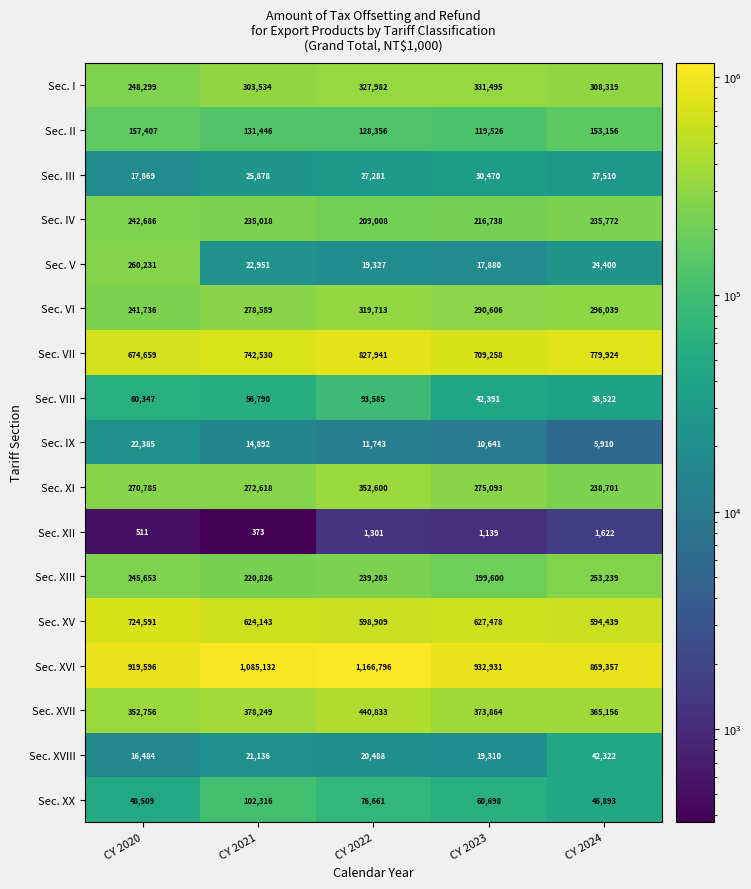

At CY 2023, list the series in order from largest to smallest.

Sec. XVI, Sec. VII, Sec. XV, Sec. XVII, Sec. I, Sec. VI, Sec. XI, Sec. IV, Sec. XIII, Sec. II, Sec. XX, Sec. VIII, Sec. III, Sec. XVIII, Sec. V, Sec. IX, Sec. XII